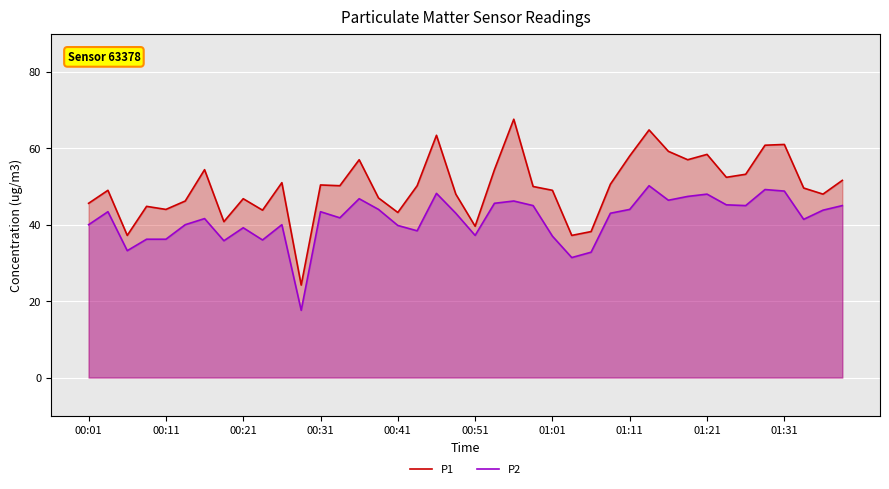

The value of P2 at 00:41 is 39.8. True or false?

True